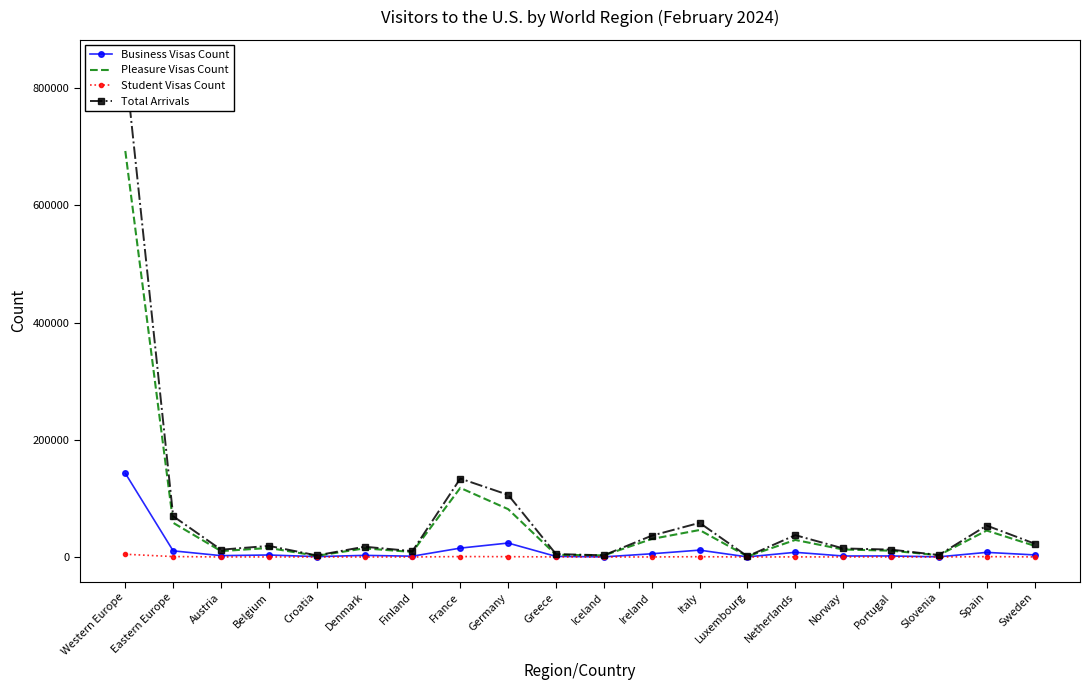

What is the label of the 11th point from the right?

Greece